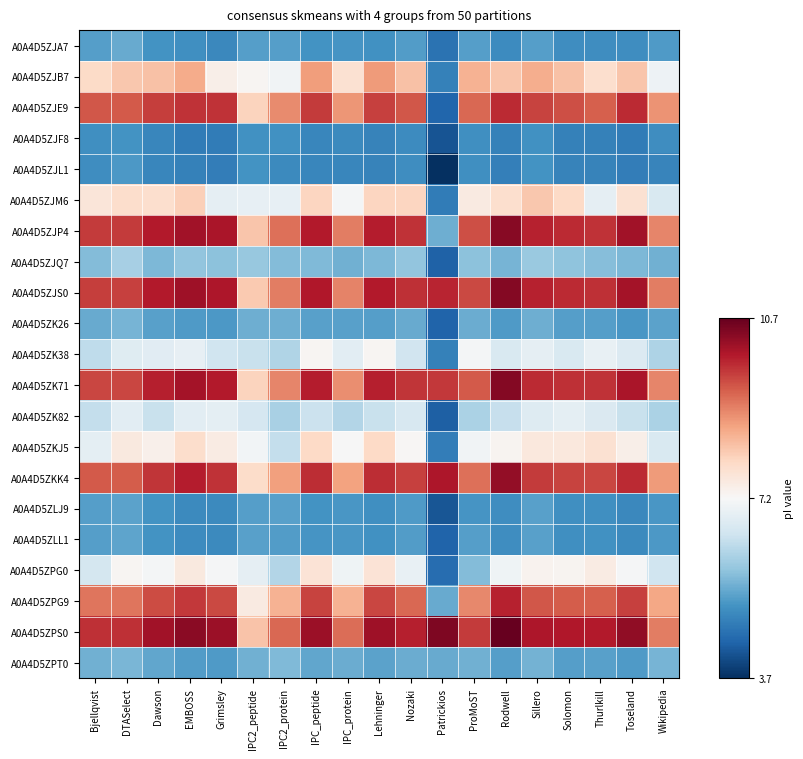

Reading left to right, extract all data points from this chart.

A0A4D5ZJA7: Bjellqvist=5.2	DTASelect=5.4	Dawson=5.1	EMBOSS=5.0	Grimsley=4.9	IPC2_peptide=5.2	IPC2_protein=5.3	IPC_peptide=5.1	IPC_protein=5.1	Lehninger=5.0	Nozaki=5.2	Patrickios=4.6	ProMoST=5.2	Rodwell=5.0	Sillero=5.3	Solomon=5.0	Thurlkill=5.0	Toseland=5.0	Wikipedia=5.2
A0A4D5ZJB7: Bjellqvist=7.8	DTASelect=8.1	Dawson=8.2	EMBOSS=8.5	Grimsley=7.4	IPC2_peptide=7.2	IPC2_protein=7.1	IPC_peptide=8.7	IPC_protein=7.7	Lehninger=8.7	Nozaki=8.2	Patrickios=4.8	ProMoST=8.4	Rodwell=8.1	Sillero=8.4	Solomon=8.2	Thurlkill=7.8	Toseland=8.2	Wikipedia=7.0
A0A4D5ZJE9: Bjellqvist=9.4	DTASelect=9.3	Dawson=9.6	EMBOSS=9.7	Grimsley=9.7	IPC2_peptide=8.0	IPC2_protein=8.8	IPC_peptide=9.6	IPC_protein=8.7	Lehninger=9.6	Nozaki=9.4	Patrickios=4.4	ProMoST=9.2	Rodwell=9.8	Sillero=9.5	Solomon=9.4	Thurlkill=9.3	Toseland=9.8	Wikipedia=8.8
A0A4D5ZJF8: Bjellqvist=5.0	DTASelect=5.1	Dawson=4.9	EMBOSS=4.7	Grimsley=4.7	IPC2_peptide=5.1	IPC2_protein=5.0	IPC_peptide=4.9	IPC_protein=4.9	Lehninger=4.8	Nozaki=5.0	Patrickios=4.2	ProMoST=5.0	Rodwell=4.8	Sillero=5.1	Solomon=4.8	Thurlkill=4.8	Toseland=4.7	Wikipedia=5.0
A0A4D5ZJL1: Bjellqvist=5.0	DTASelect=5.2	Dawson=4.9	EMBOSS=4.8	Grimsley=4.7	IPC2_peptide=5.1	IPC2_protein=4.9	IPC_peptide=4.9	IPC_protein=4.9	Lehninger=4.8	Nozaki=5.0	Patrickios=3.7	ProMoST=5.0	Rodwell=4.8	Sillero=5.1	Solomon=4.8	Thurlkill=4.8	Toseland=4.8	Wikipedia=4.9
A0A4D5ZJM6: Bjellqvist=7.6	DTASelect=7.8	Dawson=7.8	EMBOSS=8.0	Grimsley=6.9	IPC2_peptide=6.9	IPC2_protein=6.9	IPC_peptide=7.9	IPC_protein=7.1	Lehninger=7.9	Nozaki=7.9	Patrickios=4.7	ProMoST=7.5	Rodwell=7.8	Sillero=8.1	Solomon=7.9	Thurlkill=6.9	Toseland=7.7	Wikipedia=6.6
A0A4D5ZJP4: Bjellqvist=9.6	DTASelect=9.6	Dawson=10.0	EMBOSS=10.1	Grimsley=10.0	IPC2_peptide=8.1	IPC2_protein=9.1	IPC_peptide=10.0	IPC_protein=9.0	Lehninger=9.9	Nozaki=9.7	Patrickios=5.5	ProMoST=9.4	Rodwell=10.4	Sillero=9.9	Solomon=9.8	Thurlkill=9.7	Toseland=10.1	Wikipedia=8.9
A0A4D5ZJQ7: Bjellqvist=5.7	DTASelect=6.0	Dawson=5.6	EMBOSS=5.8	Grimsley=5.7	IPC2_peptide=5.8	IPC2_protein=5.7	IPC_peptide=5.6	IPC_protein=5.5	Lehninger=5.6	Nozaki=5.8	Patrickios=4.3	ProMoST=5.7	Rodwell=5.5	Sillero=5.9	Solomon=5.8	Thurlkill=5.7	Toseland=5.6	Wikipedia=5.5
A0A4D5ZJS0: Bjellqvist=9.6	DTASelect=9.6	Dawson=10.0	EMBOSS=10.1	Grimsley=10.0	IPC2_peptide=8.1	IPC2_protein=9.0	IPC_peptide=10.0	IPC_protein=8.9	Lehninger=10.0	Nozaki=9.8	Patrickios=9.9	ProMoST=9.5	Rodwell=10.4	Sillero=9.9	Solomon=9.8	Thurlkill=9.8	Toseland=10.1	Wikipedia=9.0
A0A4D5ZK26: Bjellqvist=5.4	DTASelect=5.5	Dawson=5.3	EMBOSS=5.2	Grimsley=5.2	IPC2_peptide=5.5	IPC2_protein=5.5	IPC_peptide=5.3	IPC_protein=5.3	Lehninger=5.2	Nozaki=5.4	Patrickios=4.4	ProMoST=5.4	Rodwell=5.2	Sillero=5.5	Solomon=5.2	Thurlkill=5.2	Toseland=5.1	Wikipedia=5.3
A0A4D5ZK38: Bjellqvist=6.3	DTASelect=6.8	Dawson=6.8	EMBOSS=6.9	Grimsley=6.5	IPC2_peptide=6.4	IPC2_protein=6.1	IPC_peptide=7.2	IPC_protein=6.8	Lehninger=7.2	Nozaki=6.5	Patrickios=4.8	ProMoST=7.1	Rodwell=6.6	Sillero=6.9	Solomon=6.6	Thurlkill=6.9	Toseland=6.7	Wikipedia=6.1
A0A4D5ZK71: Bjellqvist=9.5	DTASelect=9.5	Dawson=9.9	EMBOSS=10.1	Grimsley=10.0	IPC2_peptide=8.0	IPC2_protein=8.9	IPC_peptide=9.9	IPC_protein=8.8	Lehninger=9.9	Nozaki=9.7	Patrickios=9.6	ProMoST=9.3	Rodwell=10.4	Sillero=9.8	Solomon=9.8	Thurlkill=9.7	Toseland=10.0	Wikipedia=8.9
A0A4D5ZK82: Bjellqvist=6.3	DTASelect=6.8	Dawson=6.4	EMBOSS=6.8	Grimsley=6.8	IPC2_peptide=6.6	IPC2_protein=6.0	IPC_peptide=6.4	IPC_protein=6.2	Lehninger=6.4	Nozaki=6.6	Patrickios=4.3	ProMoST=6.1	Rodwell=6.4	Sillero=6.7	Solomon=6.8	Thurlkill=6.7	Toseland=6.4	Wikipedia=6.1
A0A4D5ZKJ5: Bjellqvist=6.8	DTASelect=7.5	Dawson=7.4	EMBOSS=7.8	Grimsley=7.5	IPC2_peptide=7.1	IPC2_protein=6.3	IPC_peptide=7.9	IPC_protein=7.2	Lehninger=7.9	Nozaki=7.2	Patrickios=4.7	ProMoST=7.1	Rodwell=7.3	Sillero=7.6	Solomon=7.5	Thurlkill=7.7	Toseland=7.4	Wikipedia=6.6
A0A4D5ZKK4: Bjellqvist=9.3	DTASelect=9.3	Dawson=9.7	EMBOSS=9.9	Grimsley=9.7	IPC2_peptide=7.8	IPC2_protein=8.6	IPC_peptide=9.8	IPC_protein=8.6	Lehninger=9.8	Nozaki=9.6	Patrickios=10.0	ProMoST=9.1	Rodwell=10.3	Sillero=9.6	Solomon=9.6	Thurlkill=9.5	Toseland=9.8	Wikipedia=8.7
A0A4D5ZLJ9: Bjellqvist=5.2	DTASelect=5.3	Dawson=5.1	EMBOSS=5.0	Grimsley=4.9	IPC2_peptide=5.3	IPC2_protein=5.3	IPC_peptide=5.1	IPC_protein=5.1	Lehninger=5.0	Nozaki=5.2	Patrickios=4.2	ProMoST=5.1	Rodwell=5.0	Sillero=5.3	Solomon=5.0	Thurlkill=5.0	Toseland=4.9	Wikipedia=5.1
A0A4D5ZLL1: Bjellqvist=5.2	DTASelect=5.3	Dawson=5.1	EMBOSS=5.0	Grimsley=5.0	IPC2_peptide=5.3	IPC2_protein=5.2	IPC_peptide=5.1	IPC_protein=5.1	Lehninger=5.0	Nozaki=5.2	Patrickios=4.4	ProMoST=5.2	Rodwell=5.0	Sillero=5.3	Solomon=5.0	Thurlkill=5.0	Toseland=4.9	Wikipedia=5.2
A0A4D5ZPG0: Bjellqvist=6.5	DTASelect=7.2	Dawson=7.1	EMBOSS=7.5	Grimsley=7.1	IPC2_peptide=6.9	IPC2_protein=6.1	IPC_peptide=7.6	IPC_protein=7.0	Lehninger=7.6	Nozaki=6.9	Patrickios=4.5	ProMoST=5.7	Rodwell=7.0	Sillero=7.3	Solomon=7.3	Thurlkill=7.5	Toseland=7.1	Wikipedia=6.5
A0A4D5ZPG9: Bjellqvist=9.0	DTASelect=9.1	Dawson=9.5	EMBOSS=9.6	Grimsley=9.5	IPC2_peptide=7.5	IPC2_protein=8.4	IPC_peptide=9.6	IPC_protein=8.4	Lehninger=9.5	Nozaki=9.2	Patrickios=5.4	ProMoST=8.9	Rodwell=9.9	Sillero=9.4	Solomon=9.3	Thurlkill=9.3	Toseland=9.6	Wikipedia=8.5
A0A4D5ZPS0: Bjellqvist=9.8	DTASelect=9.8	Dawson=10.1	EMBOSS=10.3	Grimsley=10.2	IPC2_peptide=8.2	IPC2_protein=9.2	IPC_peptide=10.2	IPC_protein=9.1	Lehninger=10.1	Nozaki=9.9	Patrickios=10.5	ProMoST=9.6	Rodwell=10.7	Sillero=10.0	Solomon=10.0	Thurlkill=10.0	Toseland=10.3	Wikipedia=9.0
A0A4D5ZPT0: Bjellqvist=5.5	DTASelect=5.6	Dawson=5.3	EMBOSS=5.2	Grimsley=5.2	IPC2_peptide=5.5	IPC2_protein=5.6	IPC_peptide=5.3	IPC_protein=5.4	Lehninger=5.3	Nozaki=5.4	Patrickios=5.4	ProMoST=5.5	Rodwell=5.3	Sillero=5.5	Solomon=5.3	Thurlkill=5.3	Toseland=5.2	Wikipedia=5.6